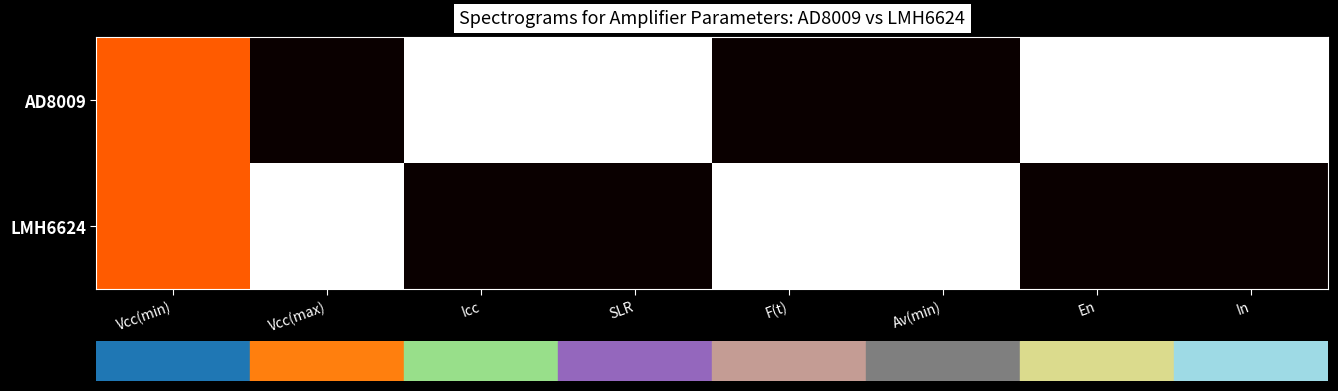

How many distinct data groups are displayed?

2